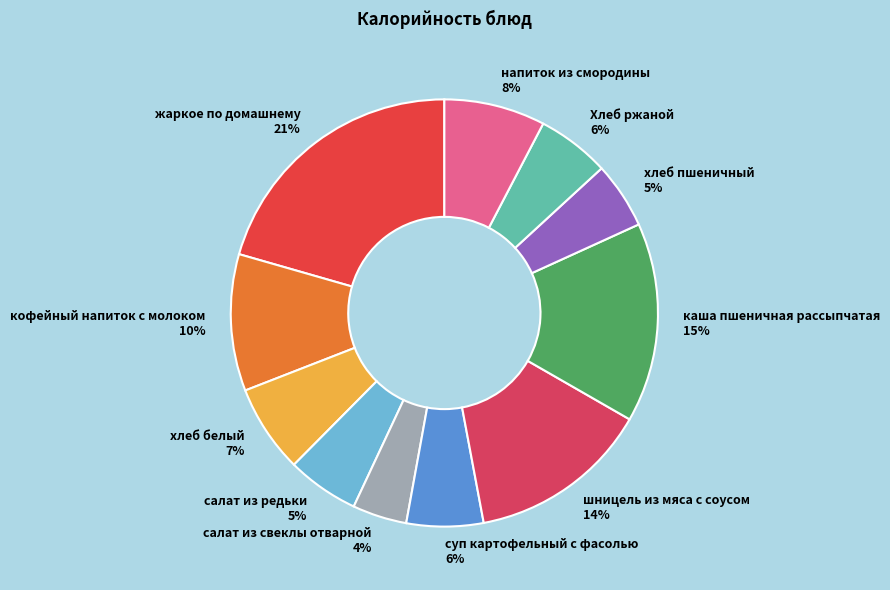

The Хлеб ржаной 6% slice represents 6% of the pie. True or false?

True